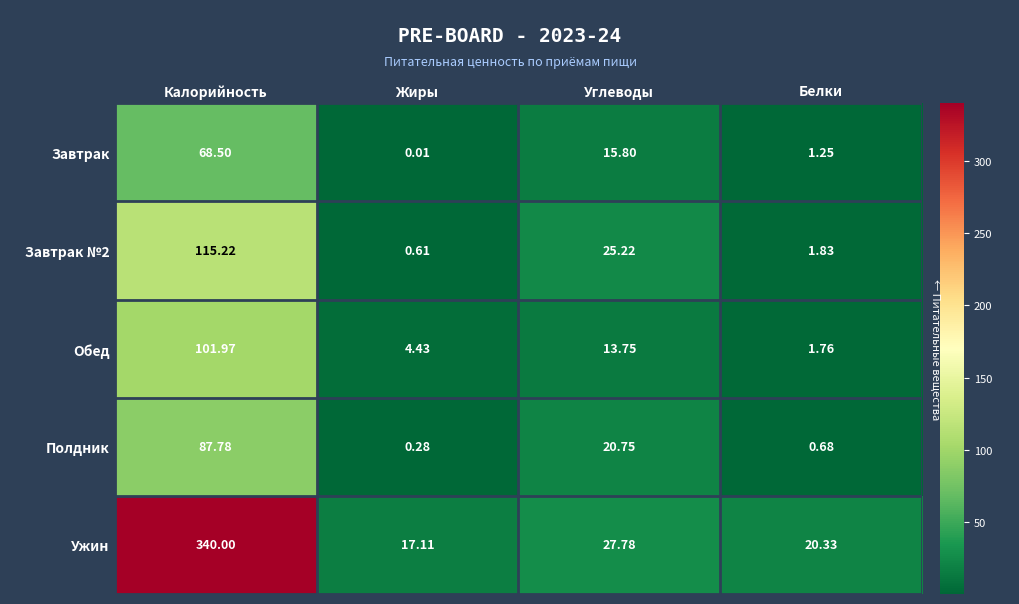

Rank the categories by Завтрак №2 value from highest to lowest.

Калорийность, Углеводы, Белки, Жиры